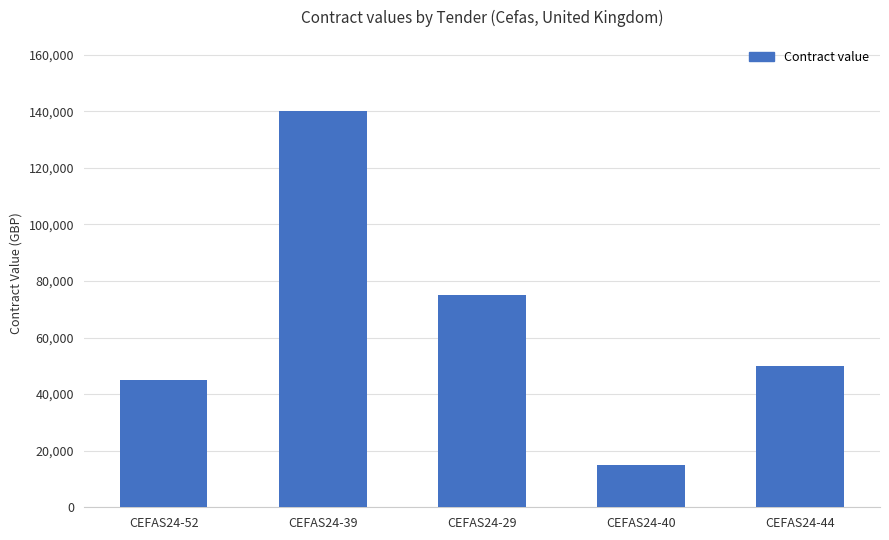

Count the number of categories in the chart.

5